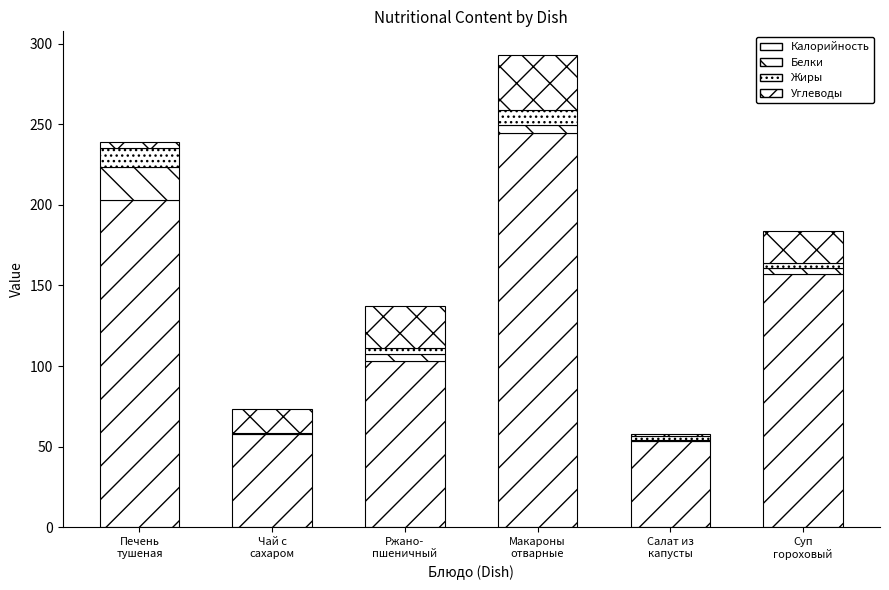

Are the bars horizontal?

No